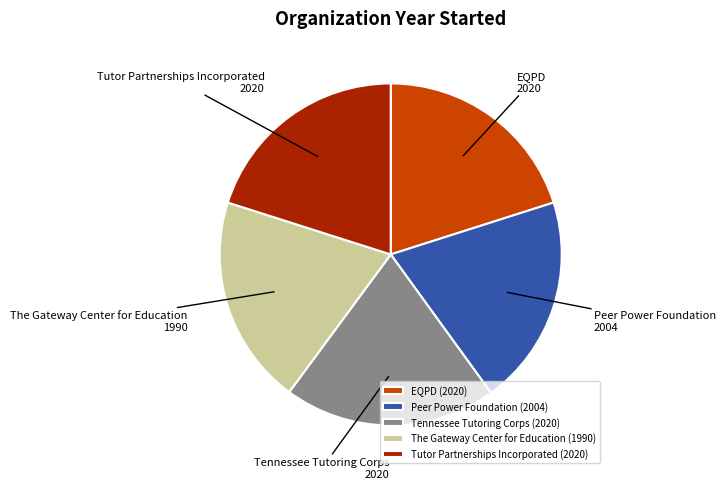

Do The Gateway Center for Education and Tutor Partnerships Incorporated together represent more than half of the pie?

No